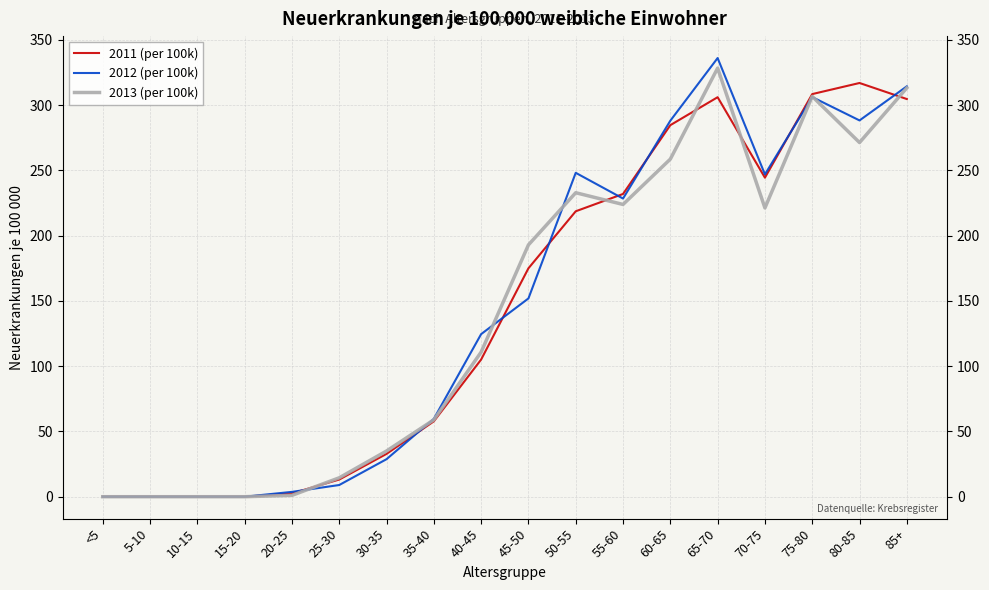

Is it true that 2013 (per 100k) equals 136.2 at 55-60?

False